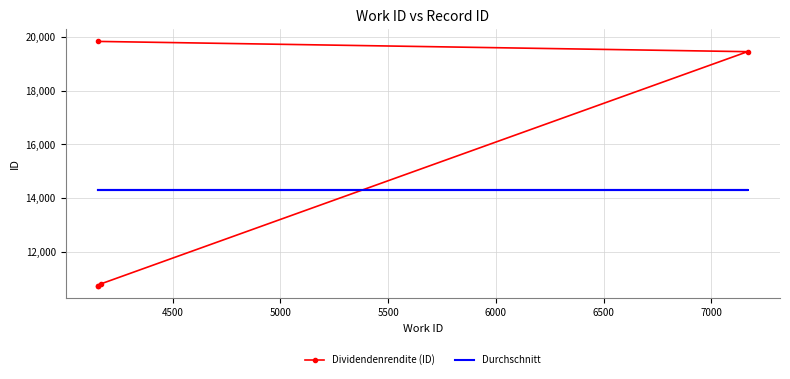

What are all the series names shown in the legend?

Dividendenrendite (ID), Durchschnitt